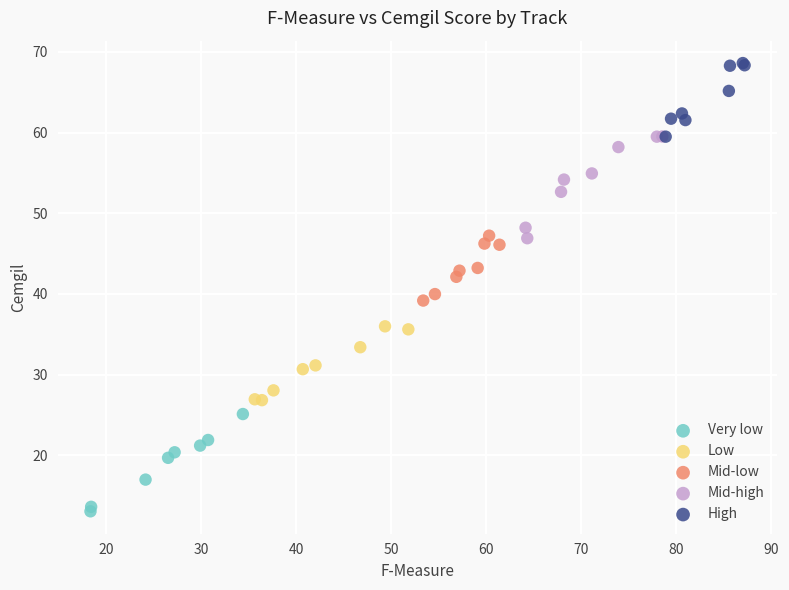

Which series contains the highest Y value?

High